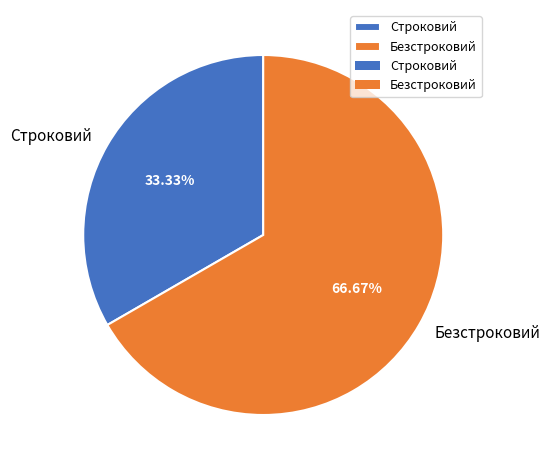

Combined, do Безстроковий and Строковий account for over 50%?

Yes